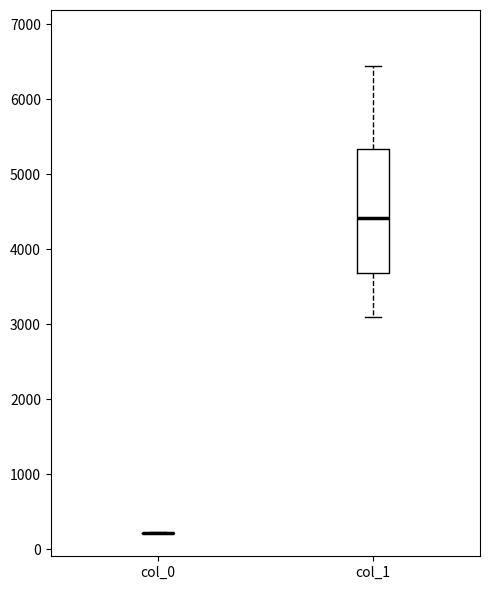

Which box is the tallest, from its lower edge to its upper edge?

col_1